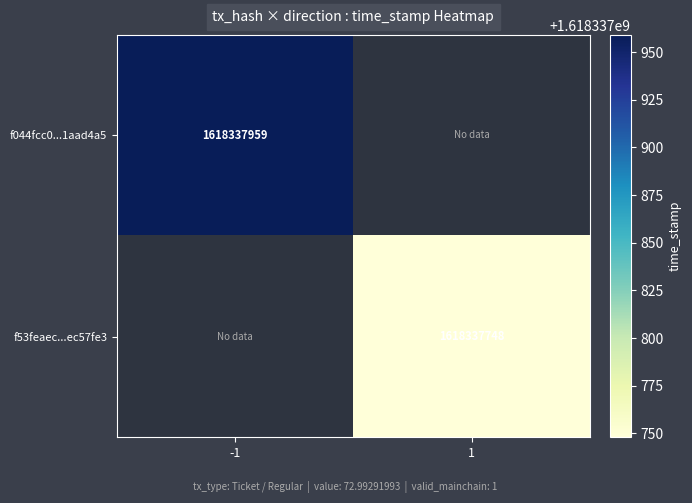

True or false: f044fcc0cdce2e6d83a7617bf01becd31aad4a5 has a value of -1 at direction.

False